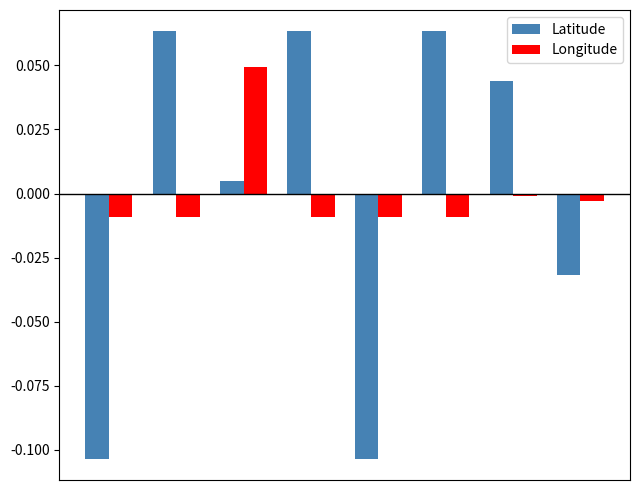

How many series are shown in this chart?

2